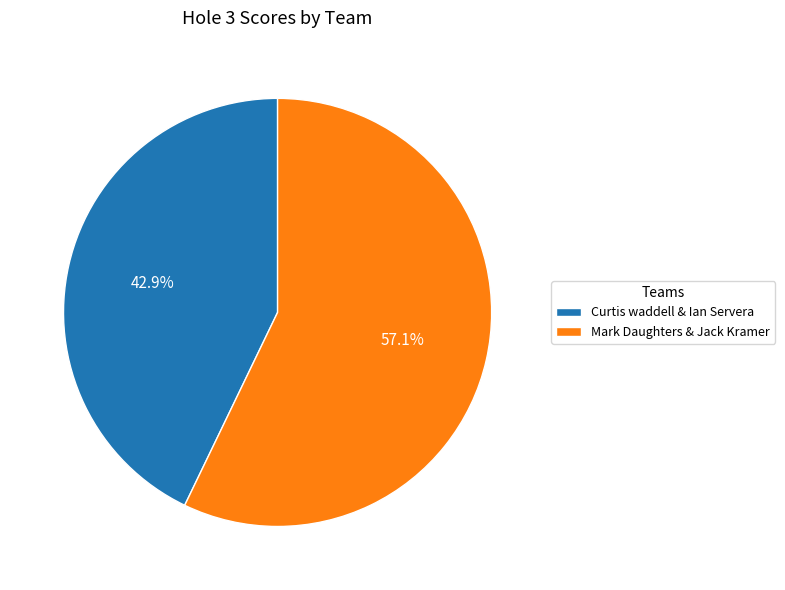

Is it true that Mark Daughters & Jack Kramer is 43% of the pie?

False